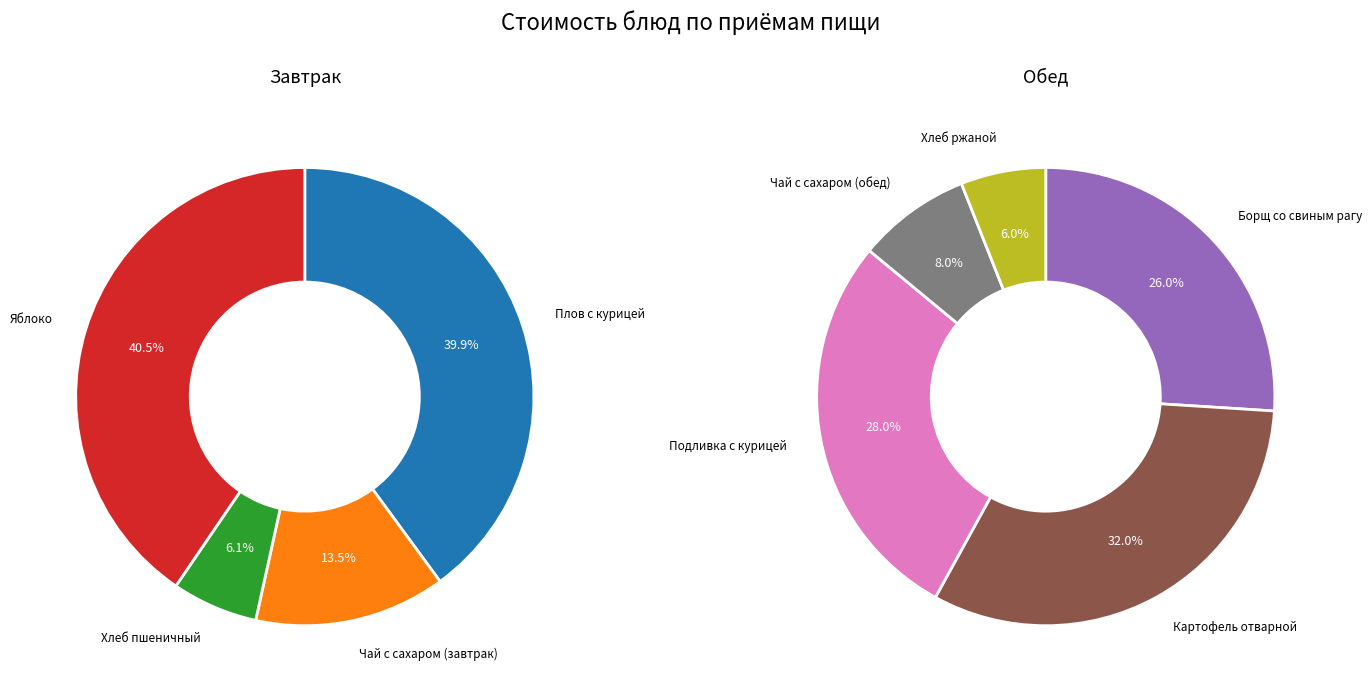

Which category has the biggest portion of the pie?

Яблоко